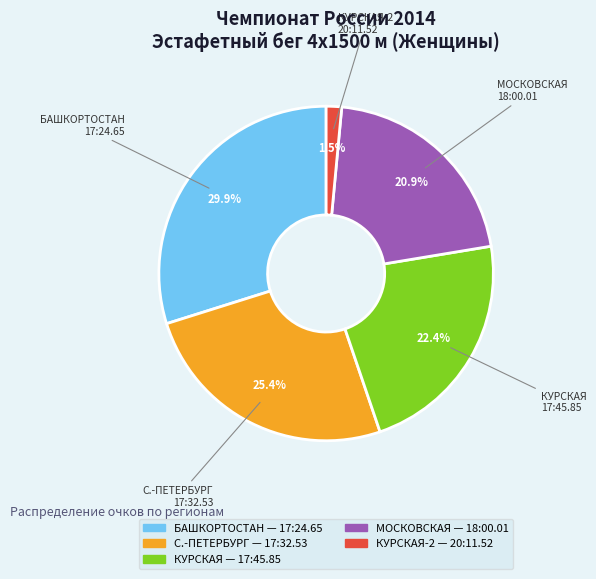

Is there a majority slice in this chart?

No